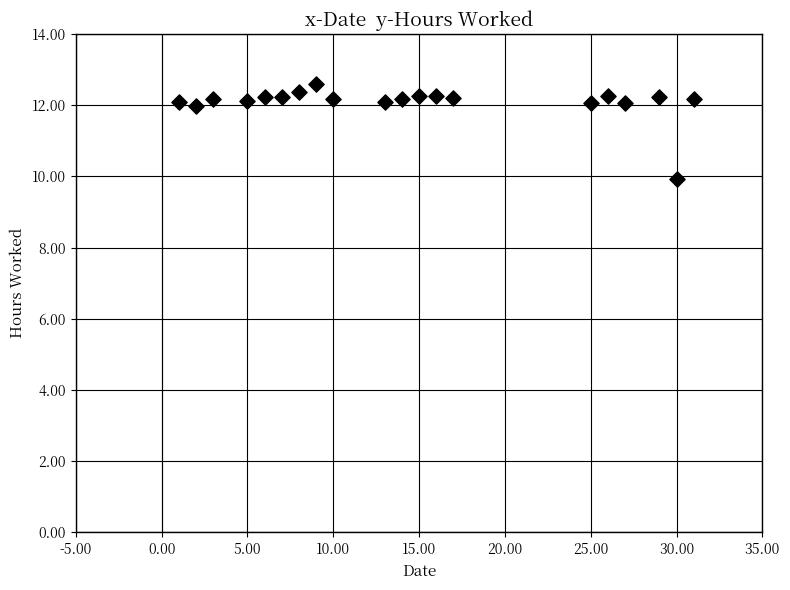

What is the range of X values (max minus min)?

30.0